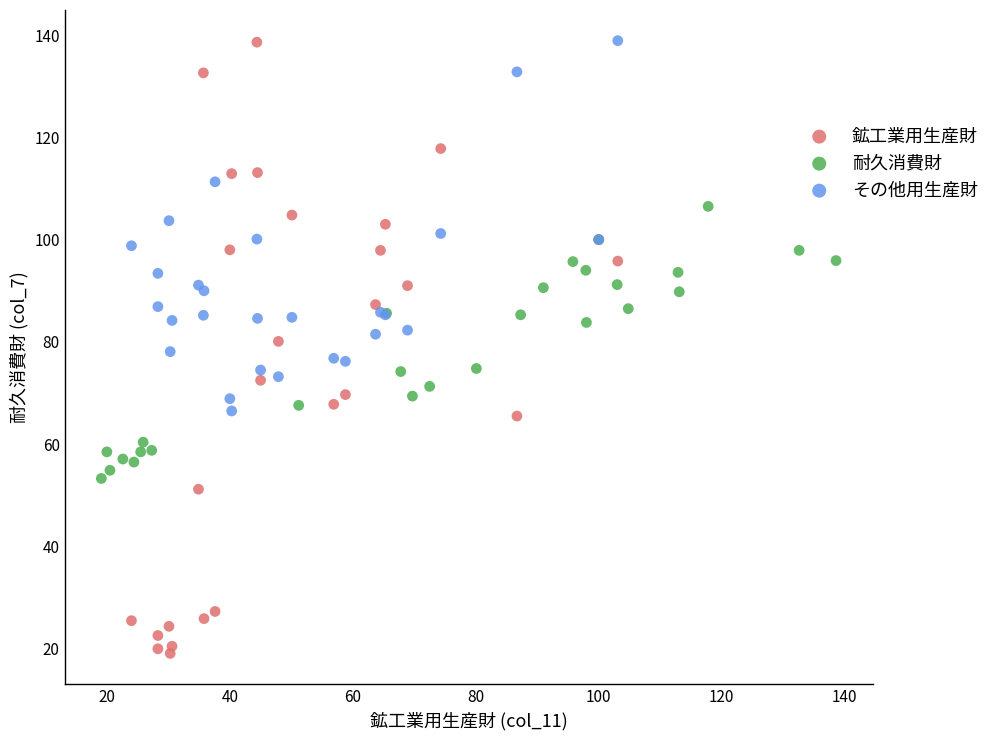

Which series has the largest Y range (max minus min)?

鉱工業用生産財